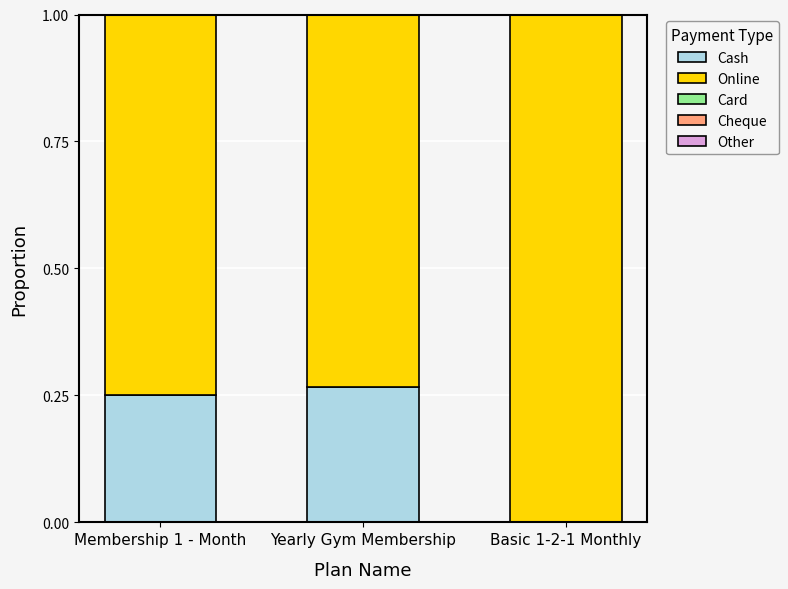

What is the total value across all series at Membership 1 - Month?

1.0